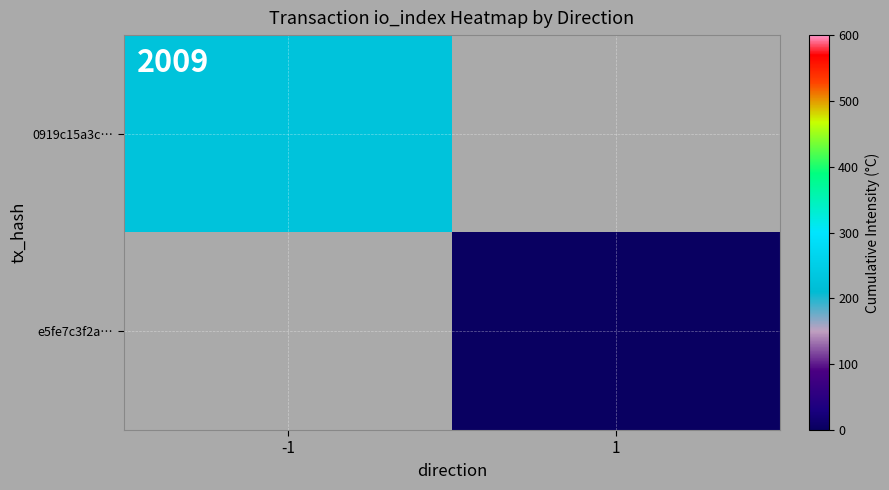

At how many categories does at least one series exceed 181?

1